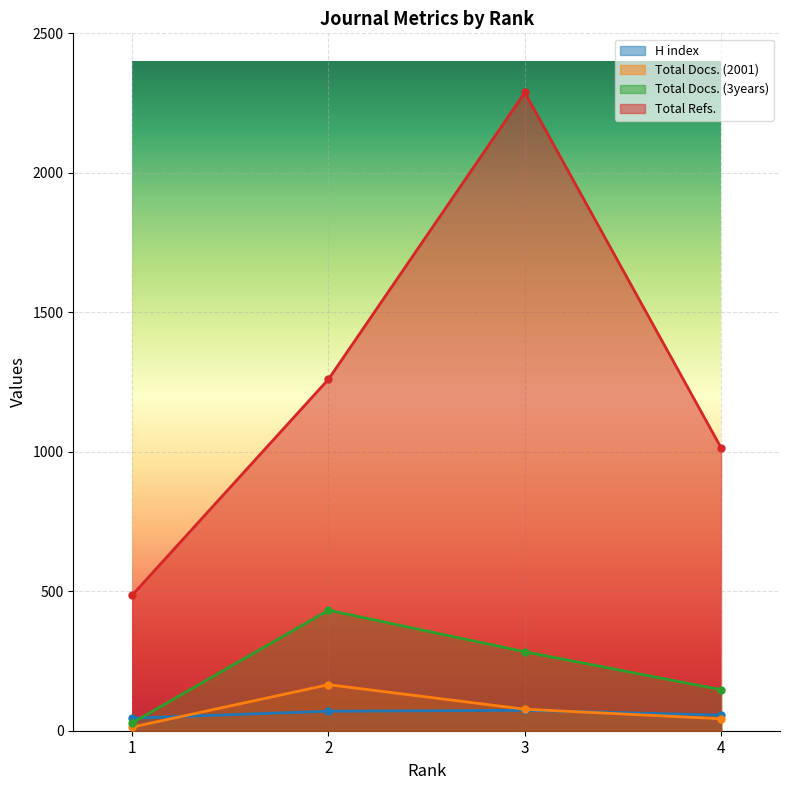

Which category has the lowest value in the H index series?

1